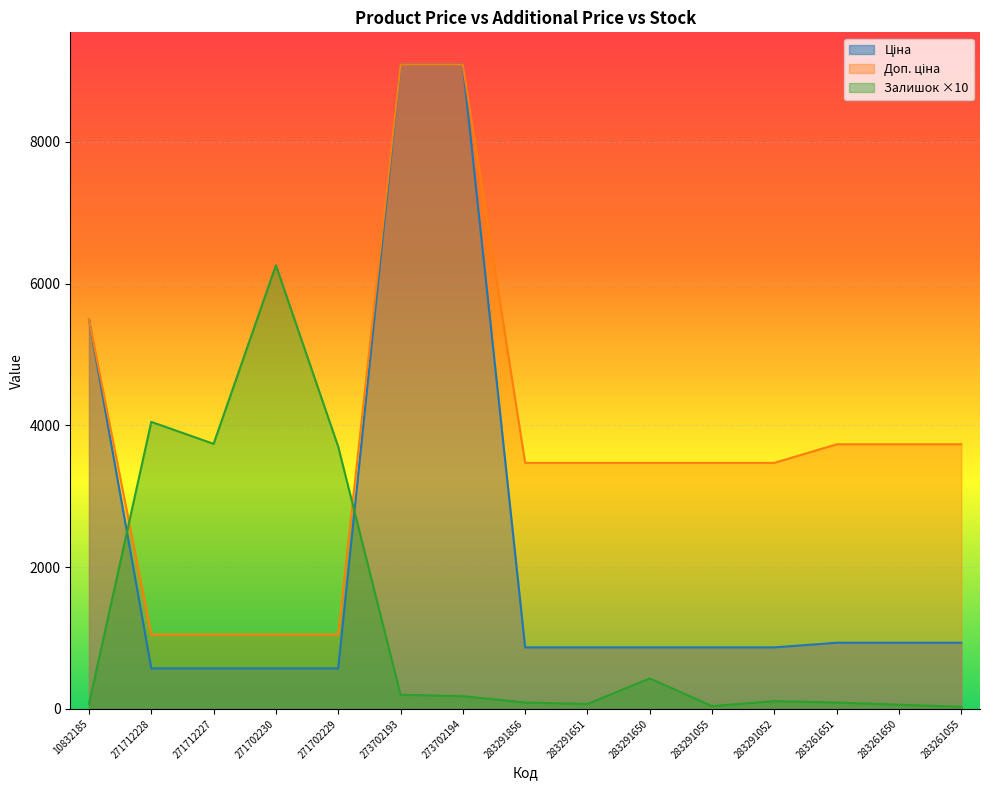

True or false: Ціна has a value of 868.0 at 283291055.

True